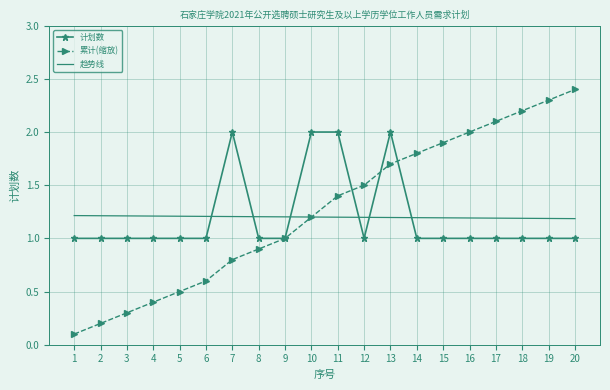

List the series in order of their peak value, highest first.

累计(缩放), 计划数, 趋势线